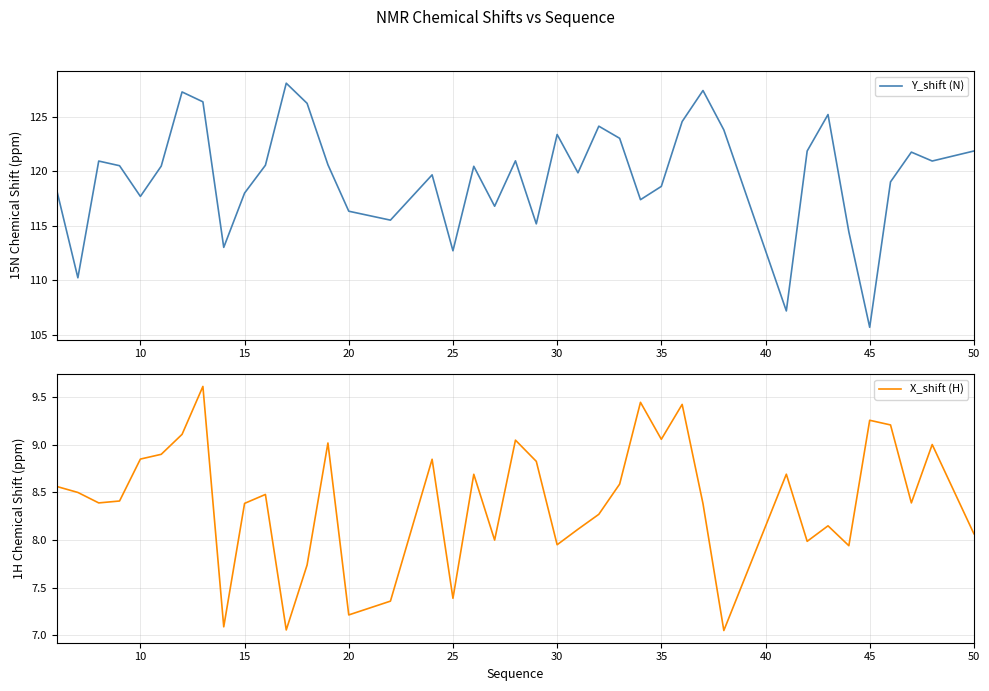

How many lines are shown in the chart?

2